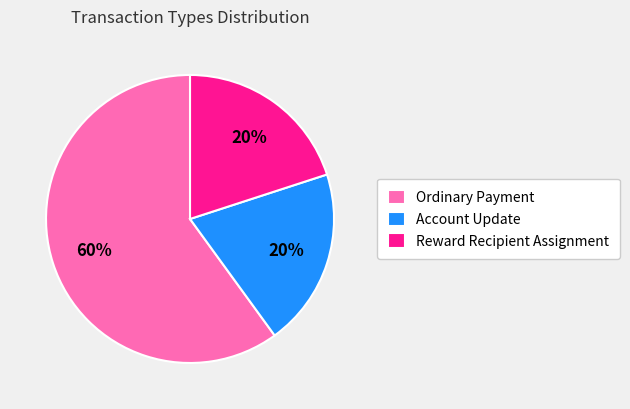

Between Ordinary Payment and Reward Recipient Assignment, which is larger?

Ordinary Payment